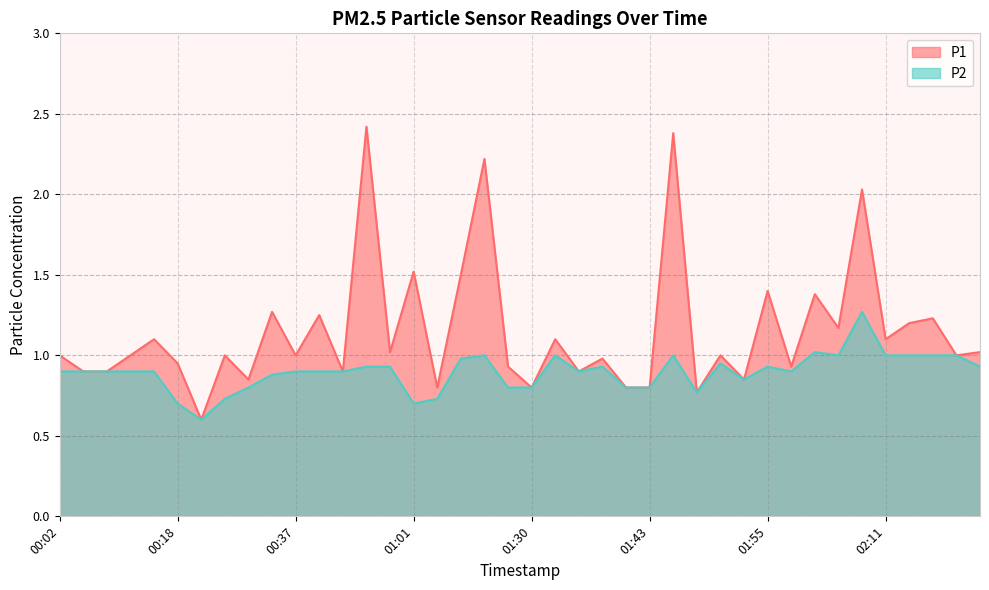

Which label corresponds to the smallest value in the chart?

00:21